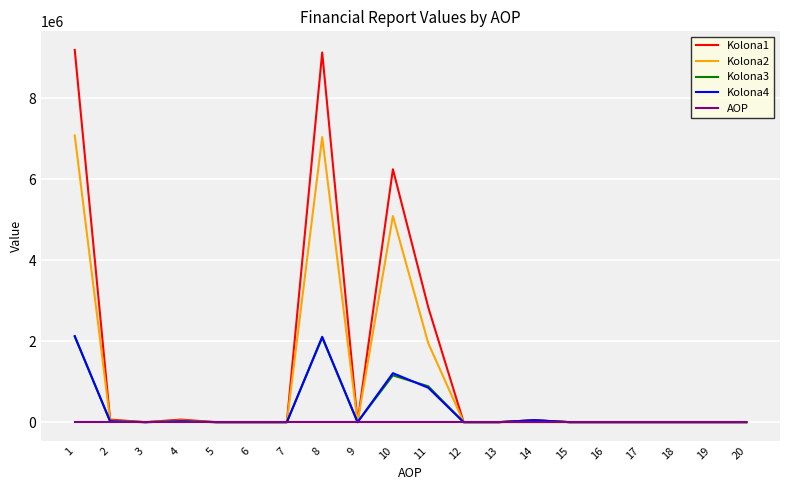

Which series ends up on top after the final intersection of Kolona3 and AOP?

AOP